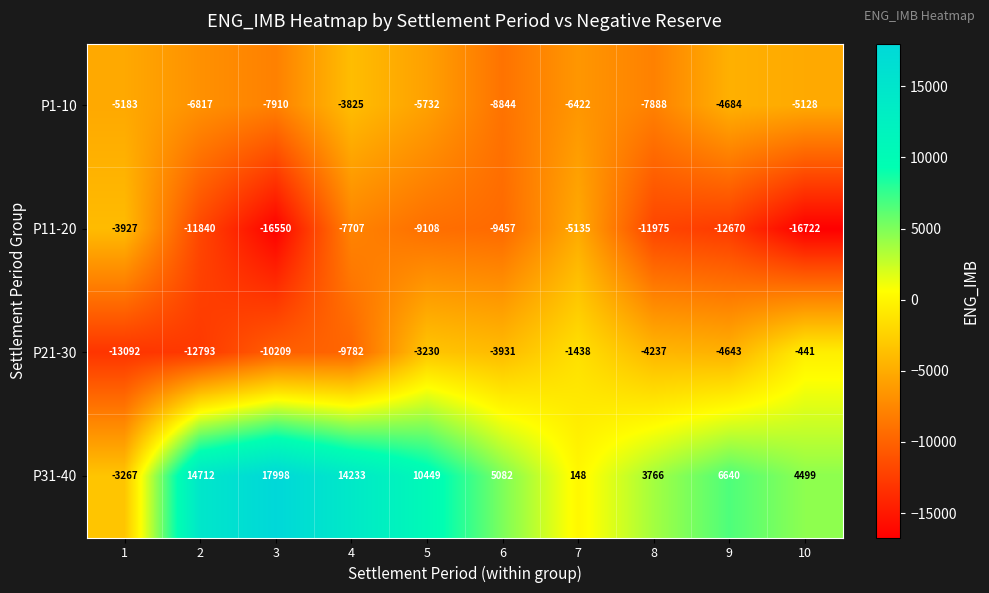

What is the difference between the highest and lowest values at 9?

19310